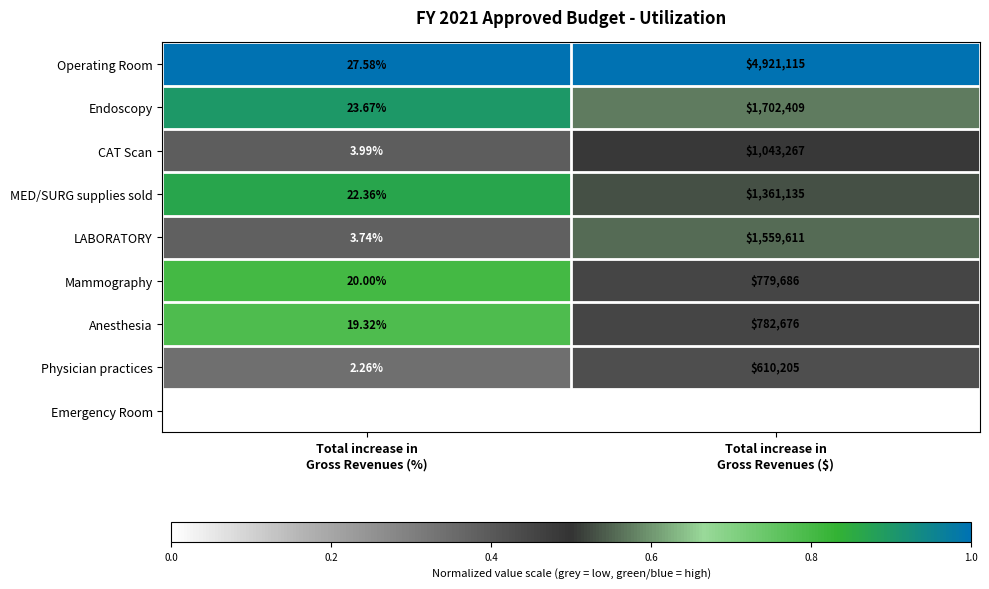

List the series in order of their peak value, highest first.

Operating Room, Endoscopy, LABORATORY, MED/SURG supplies sold, CAT Scan, Anesthesia, Mammography, Physician practices, Emergency Room